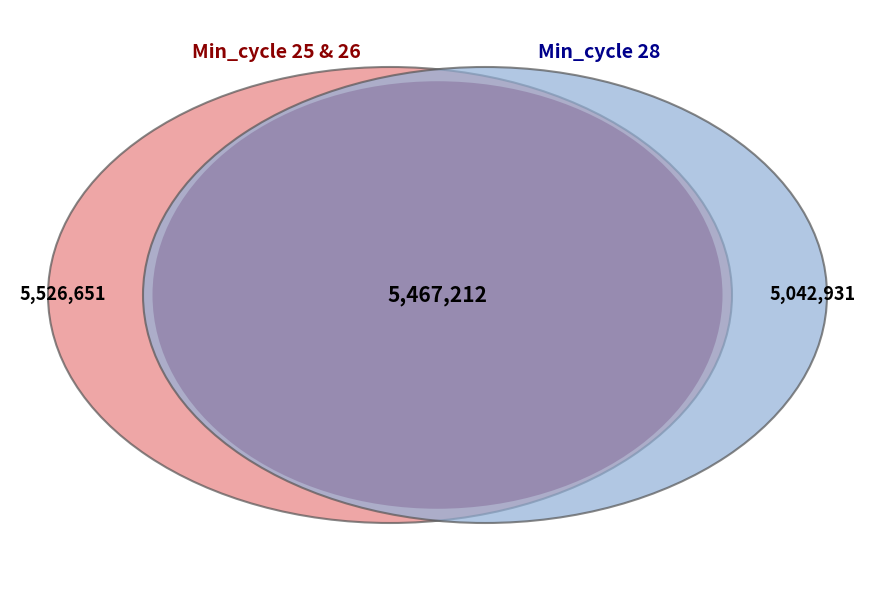

Is it true that Min_cycle_26 is 34% of the pie?

True